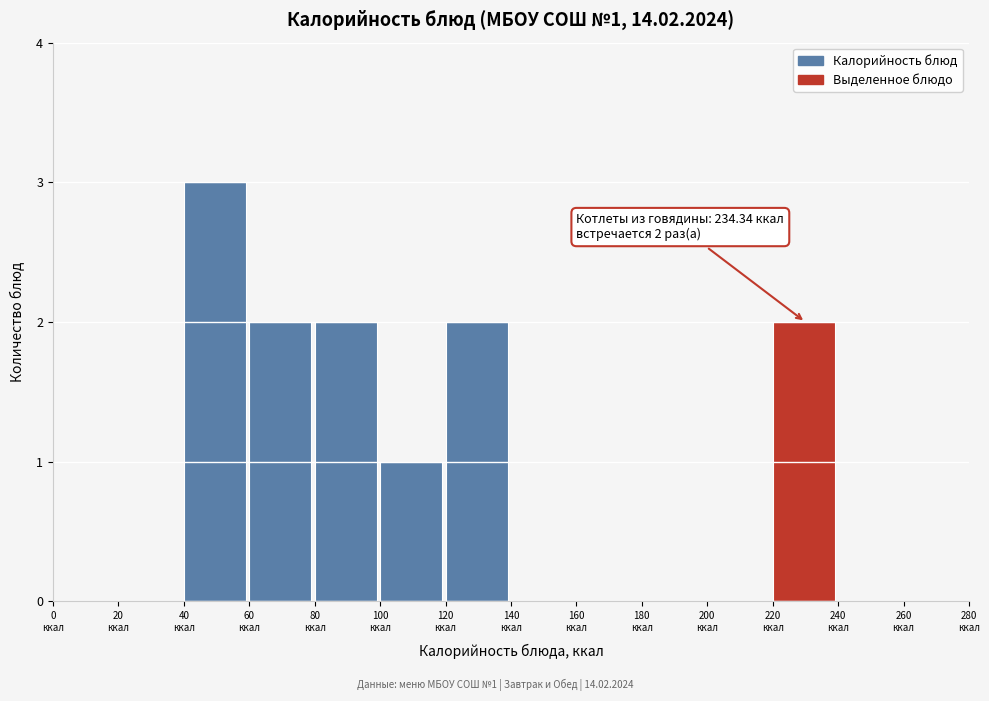

Over which range of the x-axis is the bar tallest?

40 to 60